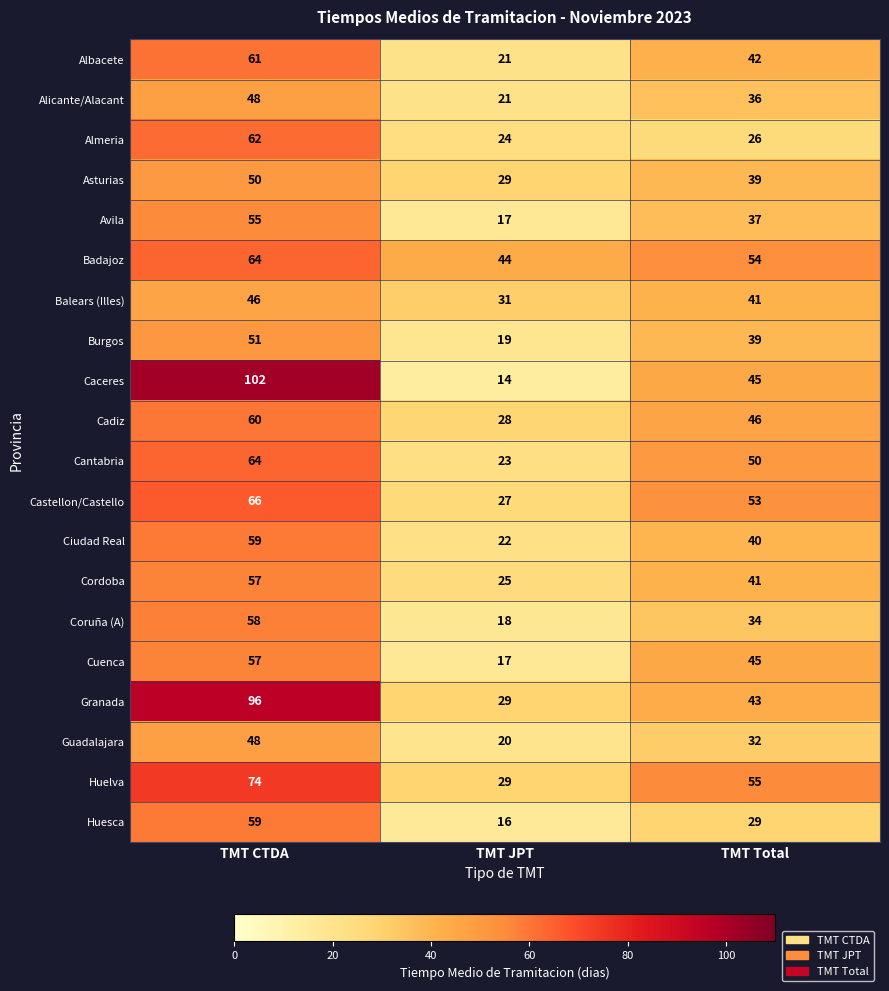

Between TMT CTDA and TMT Total, which series saw the biggest shift?

Caceres